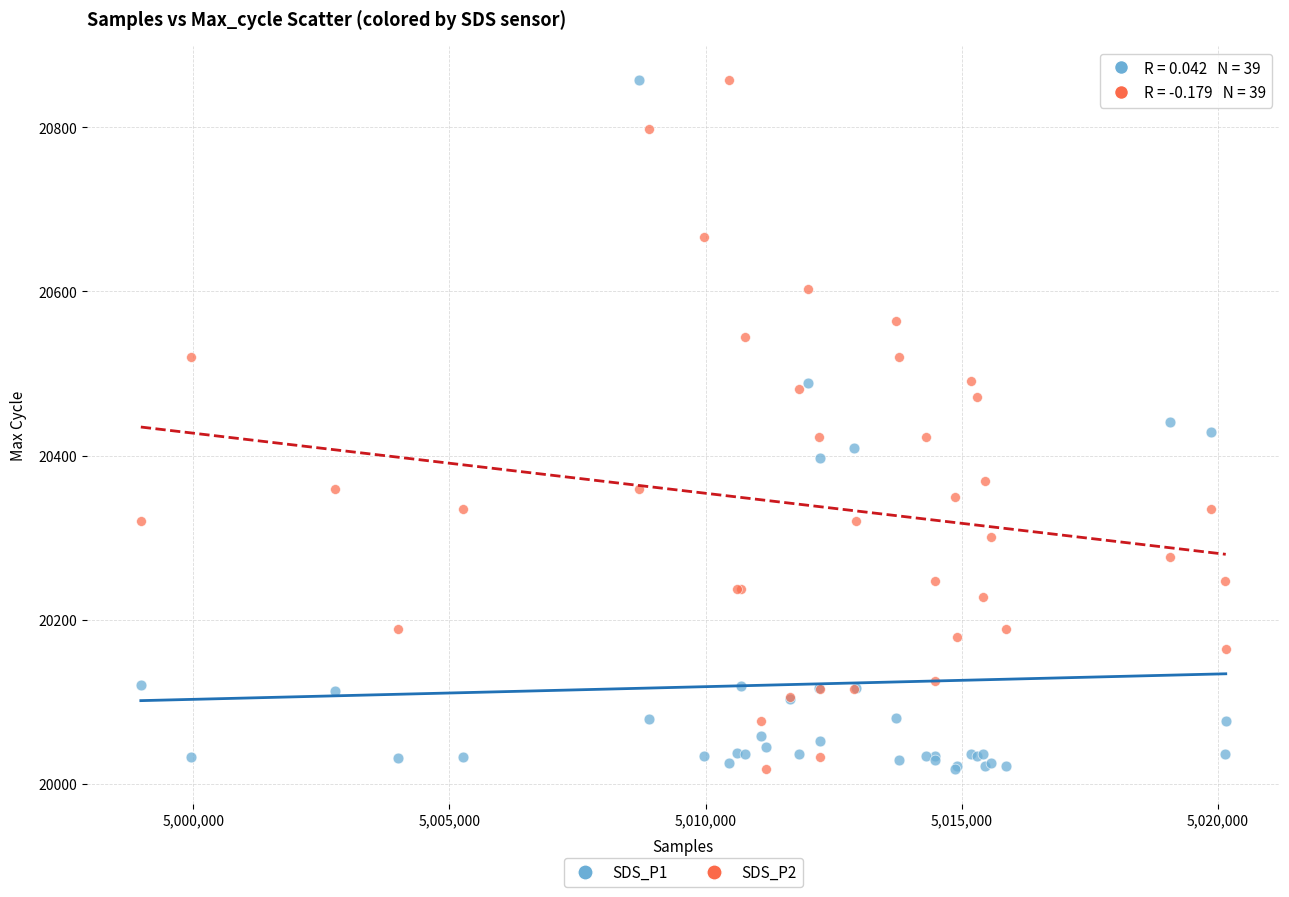

What is the X range (max minus min) for the scatter plot?

21178.0